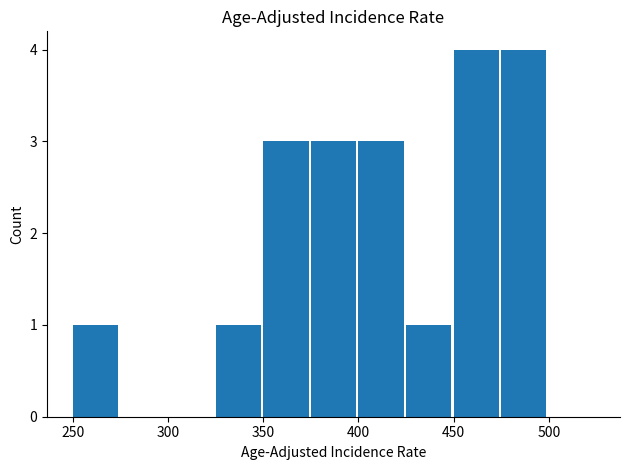

What is the maximum value shown in the chart?

4